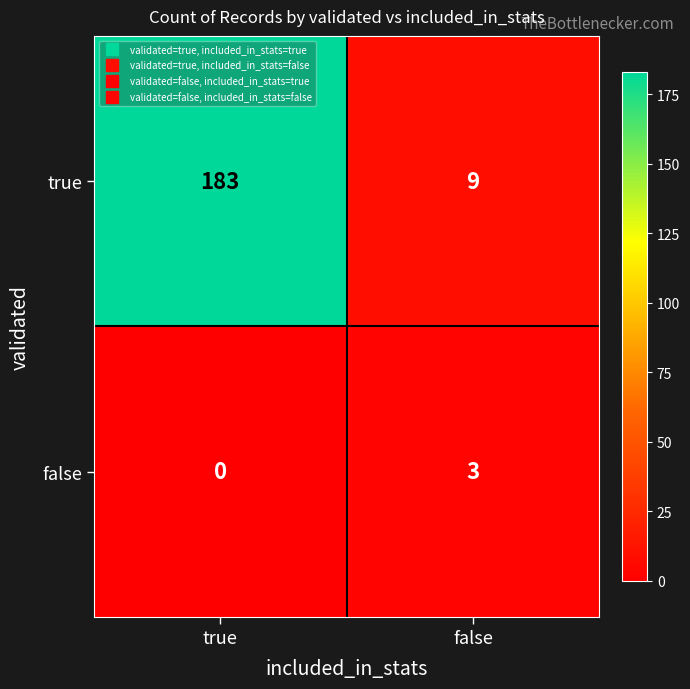

Reading right to left, extract all data points from this chart.

true: false=9	true=183
false: false=3	true=0